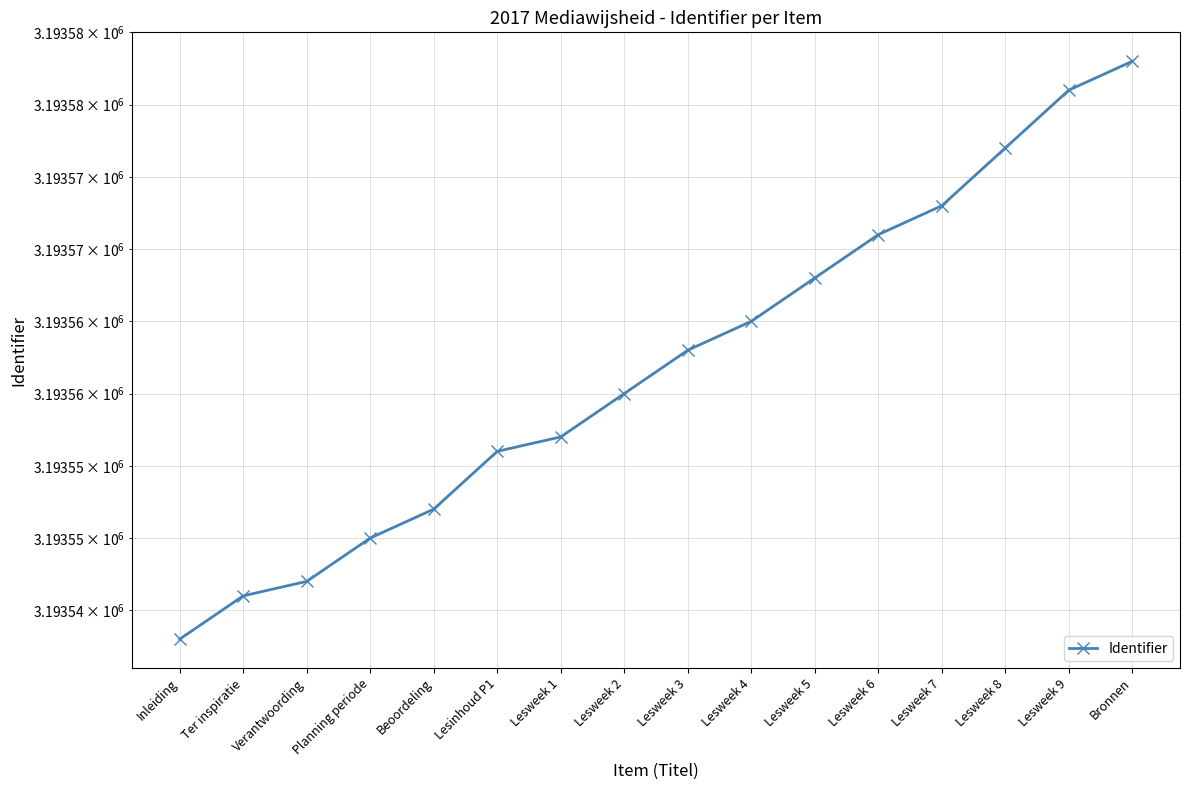

The chart shows a value of 3193583 at Bronnen. True or false?

True